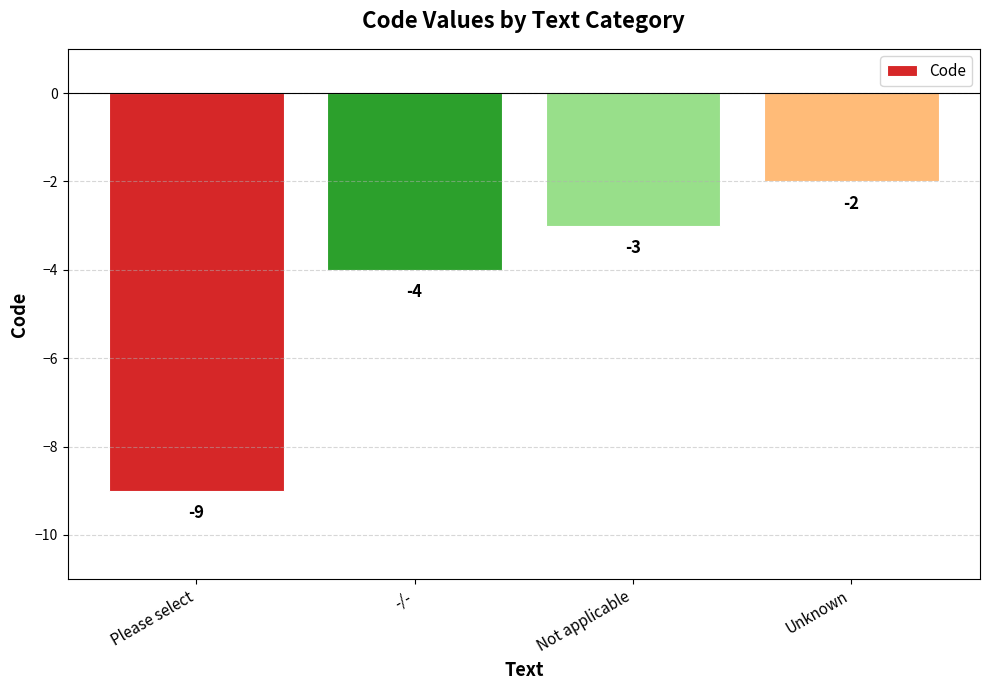

What is the label of the 2nd bar from the right?

Not applicable